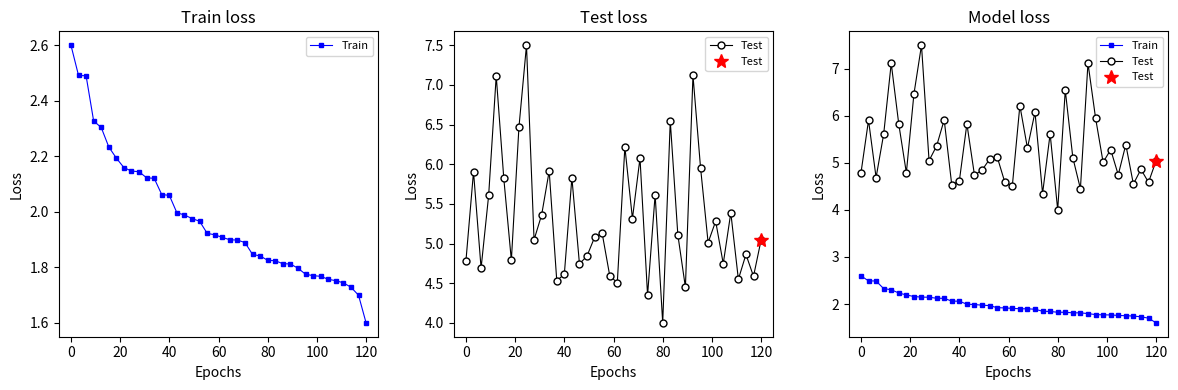

True or false: Train and Test cross at least once.

False